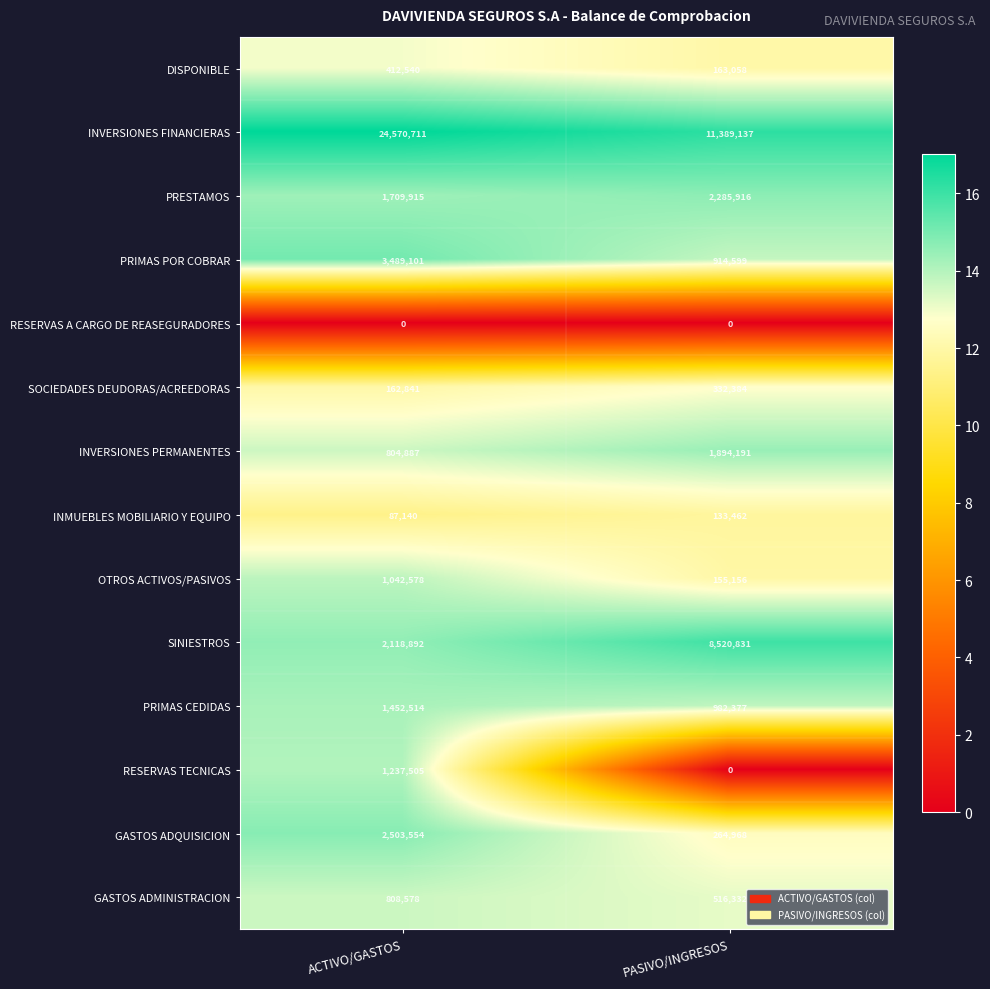

What is the maximum value for PRIMAS POR COBRAR?

3489101